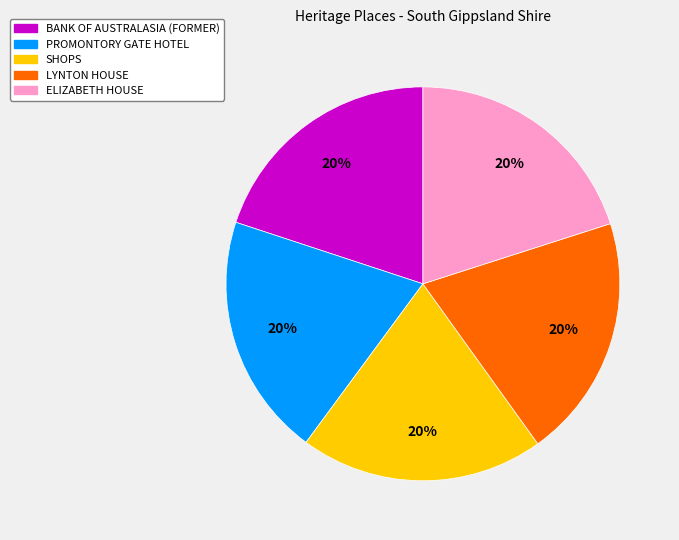

What is the ratio of the value at BANK OF AUSTRALASIA (FORMER) to the value at SHOPS?

1.0